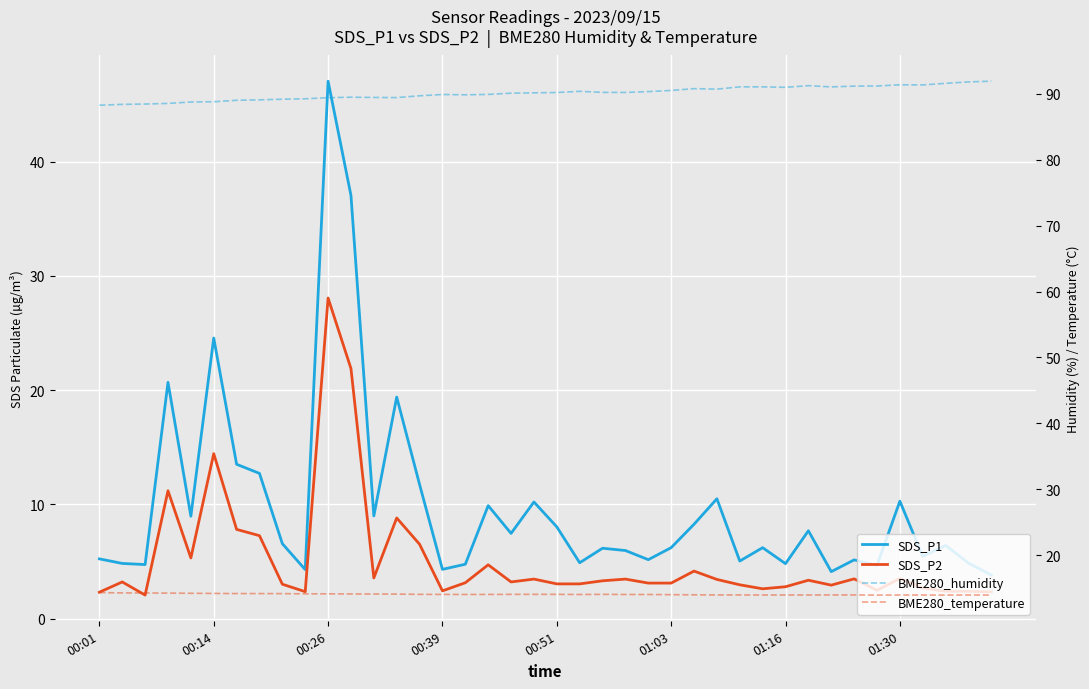

What is the greatest value displayed?

91.9